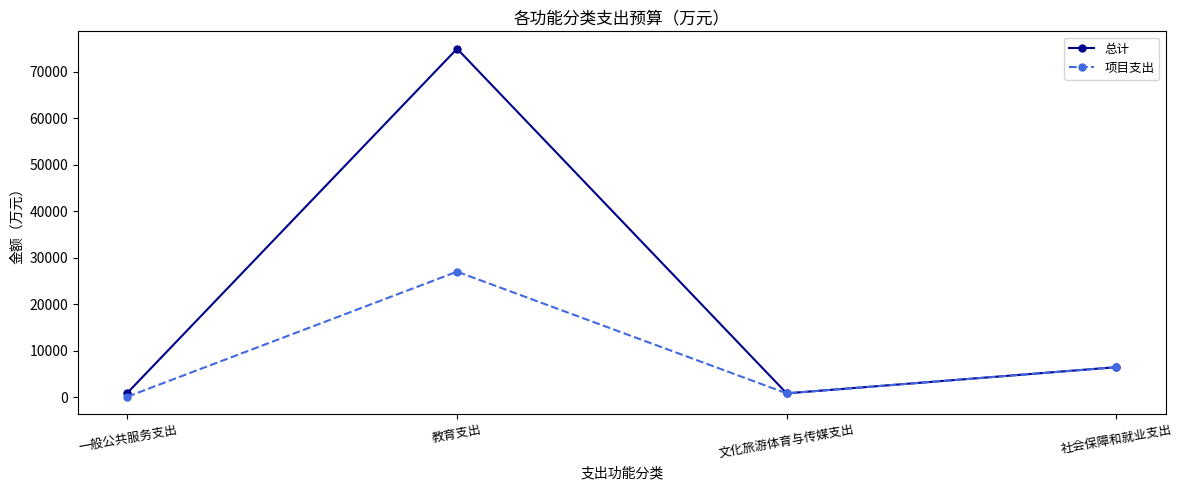

What is the label of the 3rd point from the right?

教育支出